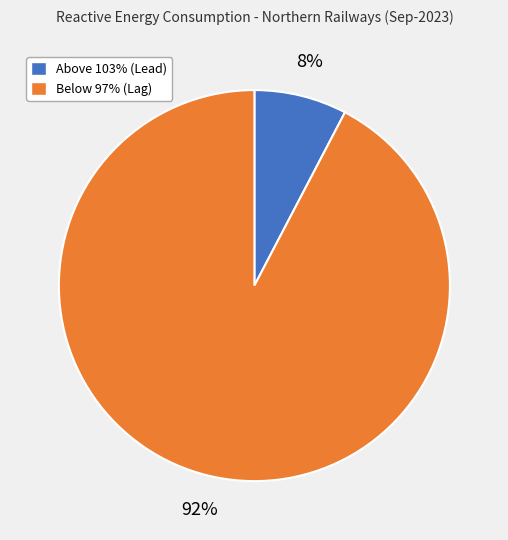

To the nearest percent, what is the average slice percentage?

50%